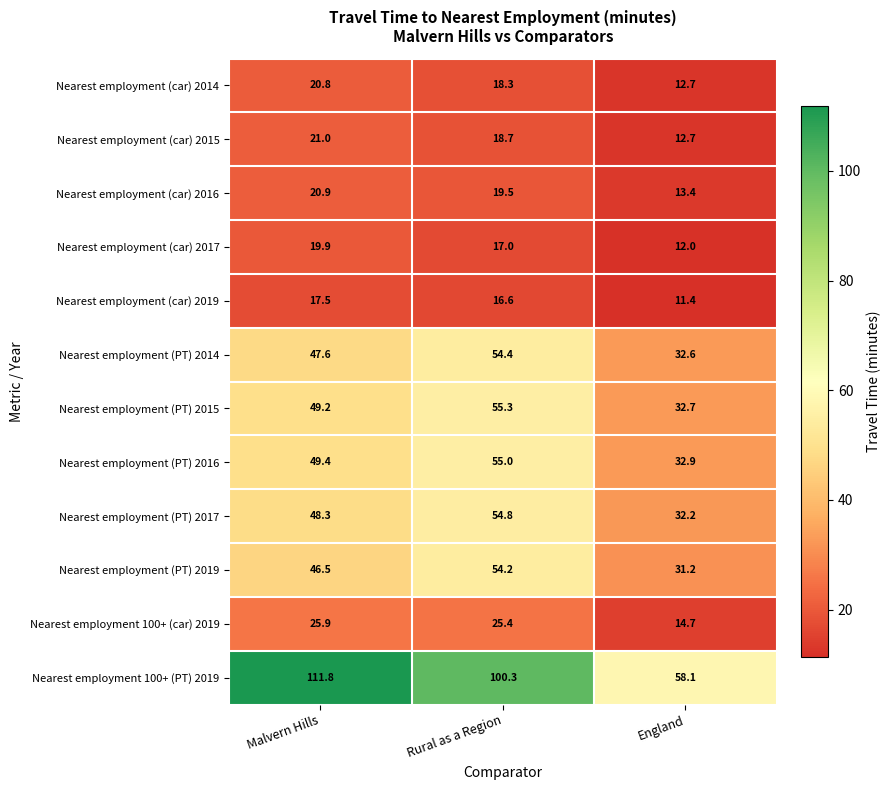

What is the difference between the second highest and minimum values in the Nearest employment 100+ (car) 2019 series?

10.7